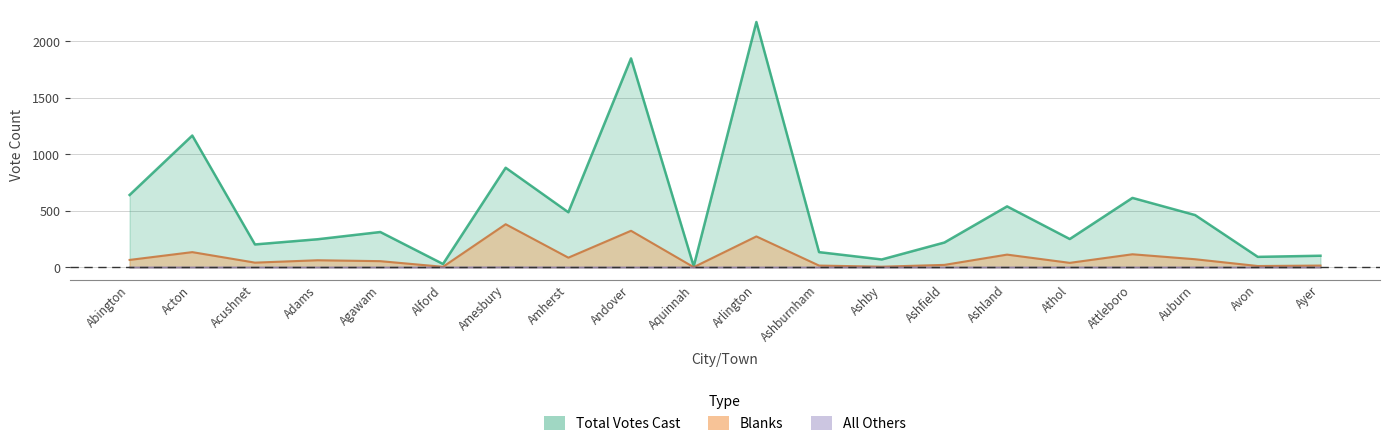

True or false: Total Votes Cast has more than 2 points higher than both neighbors.

True